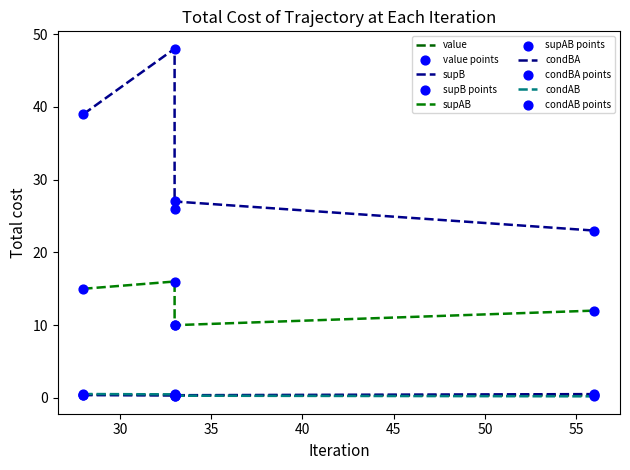

What are all the series names shown in the legend?

value, supB, supAB, condBA, condAB